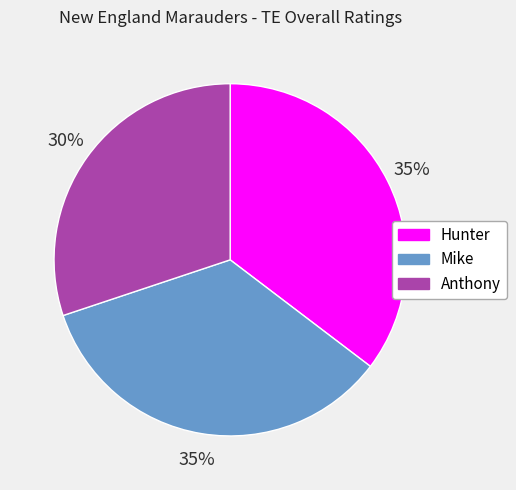

What is the smallest slice in the pie chart?

Anthony